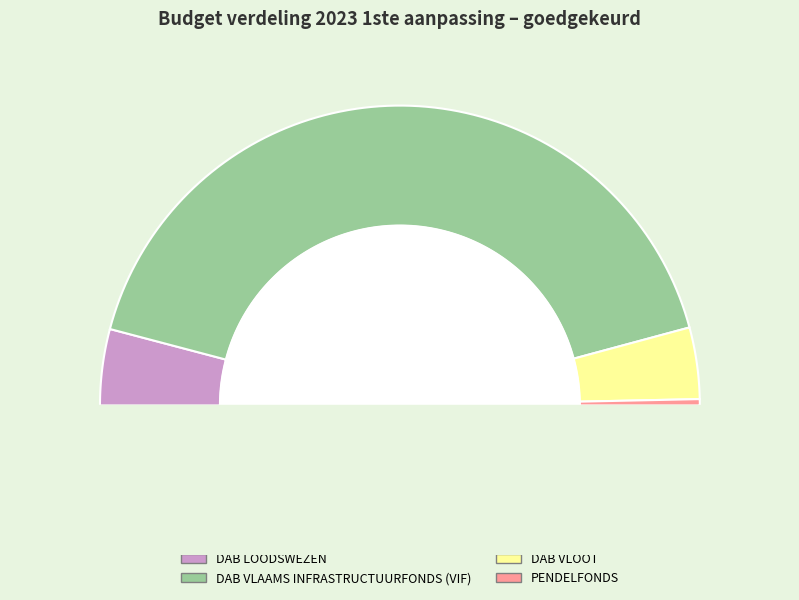

Which slice is the smallest?

PENDELFONDS